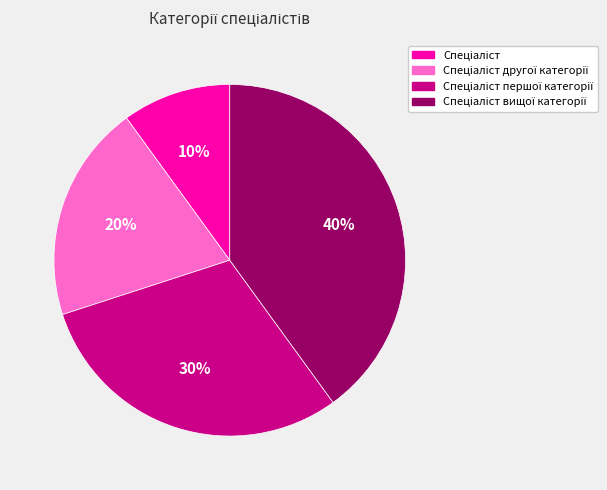

To the nearest percent, what is the average slice percentage?

25%